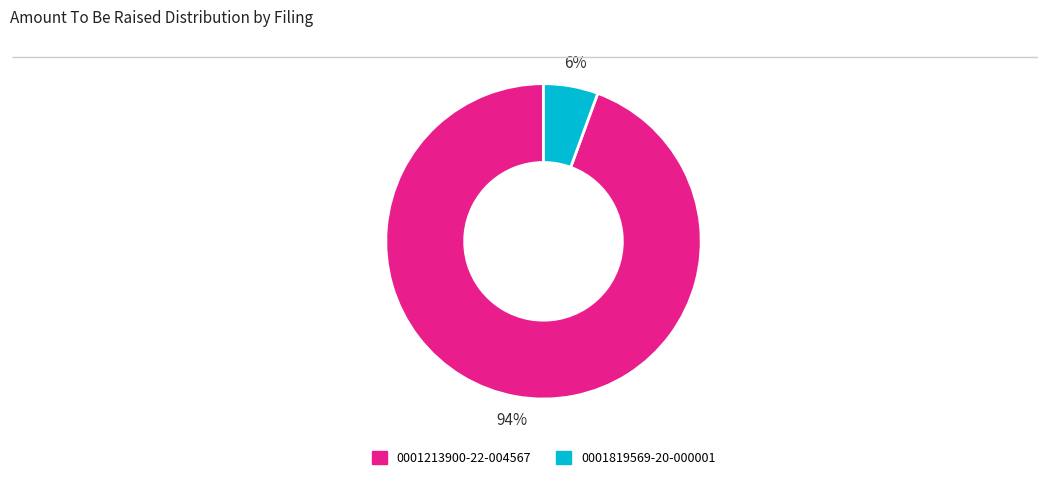

The 0001213900-22-004567 slice represents 94% of the pie. True or false?

True